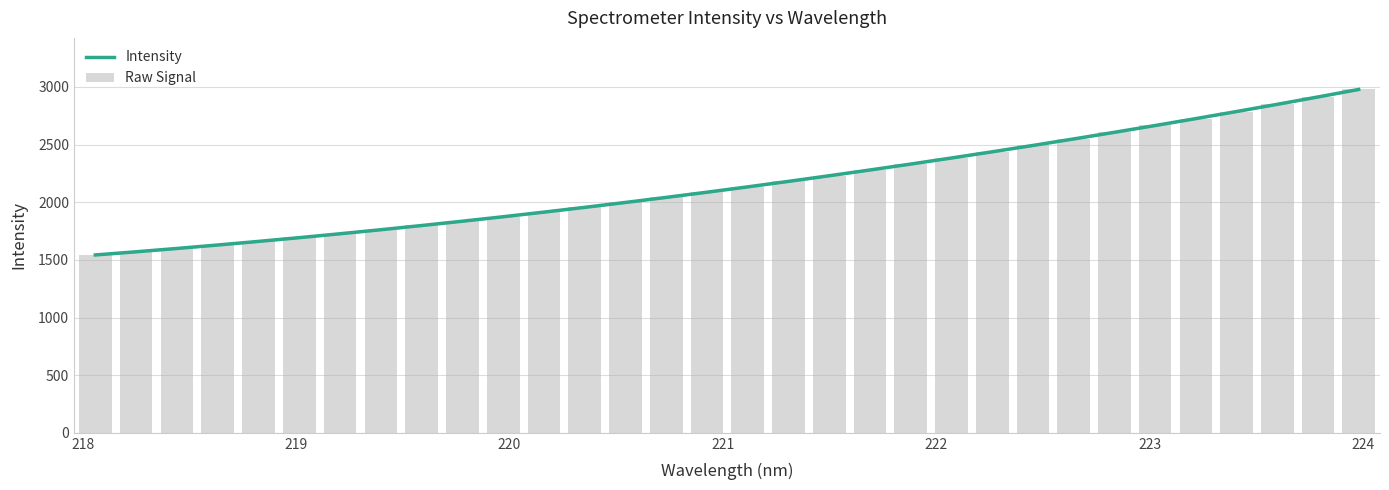

What is the maximum value for Intensity?

2978.4